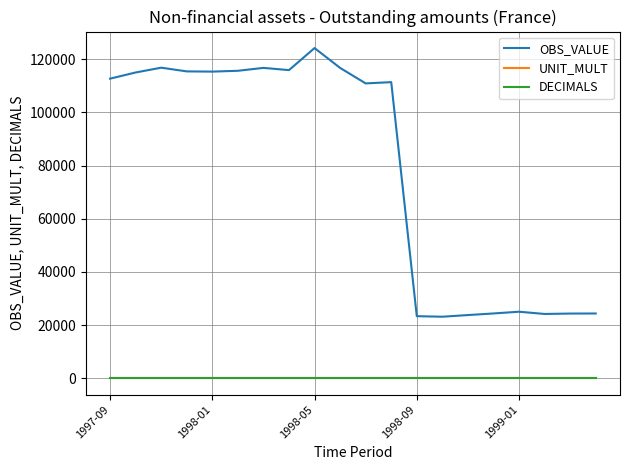

Does the chart have visible grid lines?

Yes